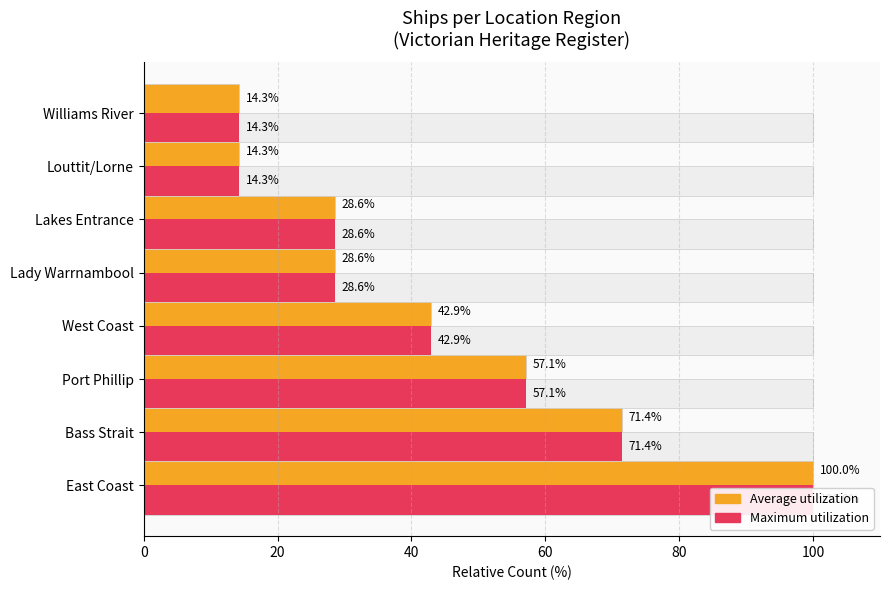

Is the value of Maximum utilization at East Coast greater than the value of Average utilization at Port Phillip?

Yes